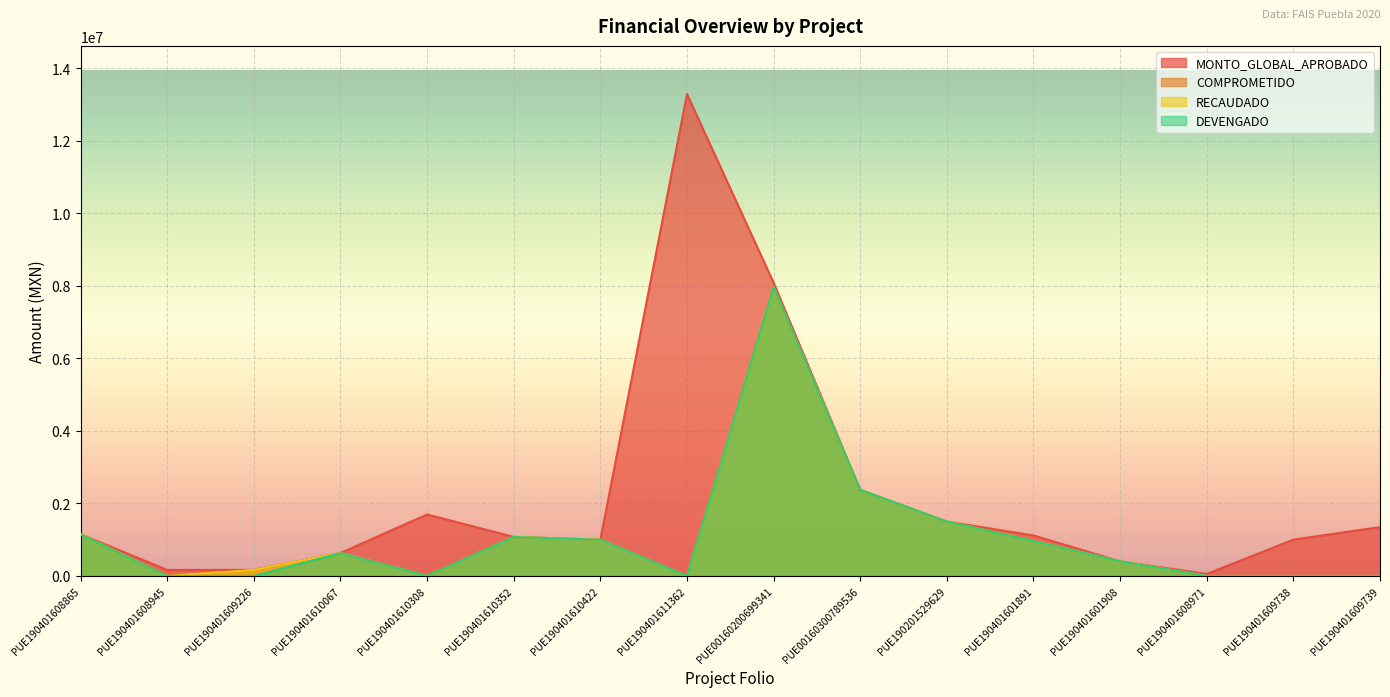

Reading left to right, list all the values displayed in this chart.

MONTO_GLOBAL_APROBADO: PUE190401608865=1151590.0	PUE190401608945=165000.0	PUE190401609226=167529.0	PUE190401610067=634393.2	PUE190401610308=1696260.5	PUE190401610352=1076923.9	PUE190401610422=1000000.0	PUE190401611362=13287478.2	PUE00160200699341=8081710.4	PUE00160300789536=2372708.3	PUE190201529629=1500000.0	PUE190401601891=1117294.2	PUE190401601908=402442.0	PUE190401608971=55000.0	PUE190401609738=1001716.8	PUE190401609739=1347677.6
COMPROMETIDO: PUE190401608865=1151590.0	PUE190401608945=0.0	PUE190401609226=164689.4	PUE190401610067=629132.6	PUE190401610308=0.0	PUE190401610352=1073469.2	PUE190401610422=999834.2	PUE190401611362=0.0	PUE00160200699341=7960348.1	PUE00160300789536=2372708.3	PUE190201529629=1499508.1	PUE190401601891=964988.2	PUE190401601908=401639.9	PUE190401608971=0.0	PUE190401609738=0.0	PUE190401609739=0.0
RECAUDADO: PUE190401608865=1151590.0	PUE190401608945=0.0	PUE190401609226=164689.4	PUE190401610067=634393.2	PUE190401610308=0.0	PUE190401610352=1076923.9	PUE190401610422=1000000.0	PUE190401611362=0.0	PUE00160200699341=7960348.1	PUE00160300789536=2372708.3	PUE190201529629=1500000.0	PUE190401601891=967297.2	PUE190401601908=402442.0	PUE190401608971=0.0	PUE190401609738=0.0	PUE190401609739=0.0
DEVENGADO: PUE190401608865=1143494.5	PUE190401608945=0.0	PUE190401609226=0.0	PUE190401610067=629132.6	PUE190401610308=0.0	PUE190401610352=1073469.2	PUE190401610422=999834.2	PUE190401611362=0.0	PUE00160200699341=7960348.1	PUE00160300789536=2372708.3	PUE190201529629=1499508.1	PUE190401601891=964988.2	PUE190401601908=401639.9	PUE190401608971=0.0	PUE190401609738=0.0	PUE190401609739=0.0